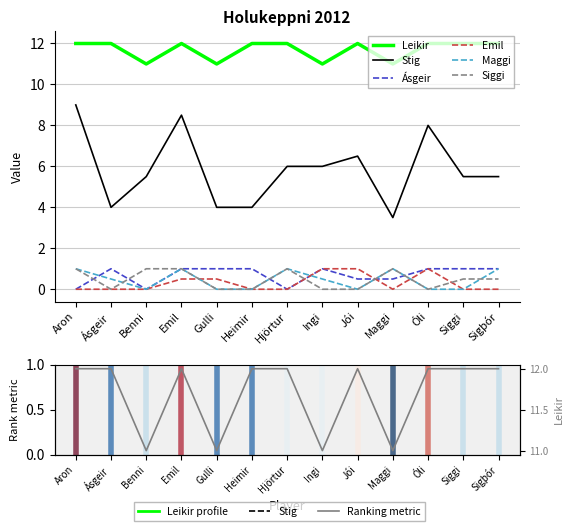

What position from the right is Emil?

10